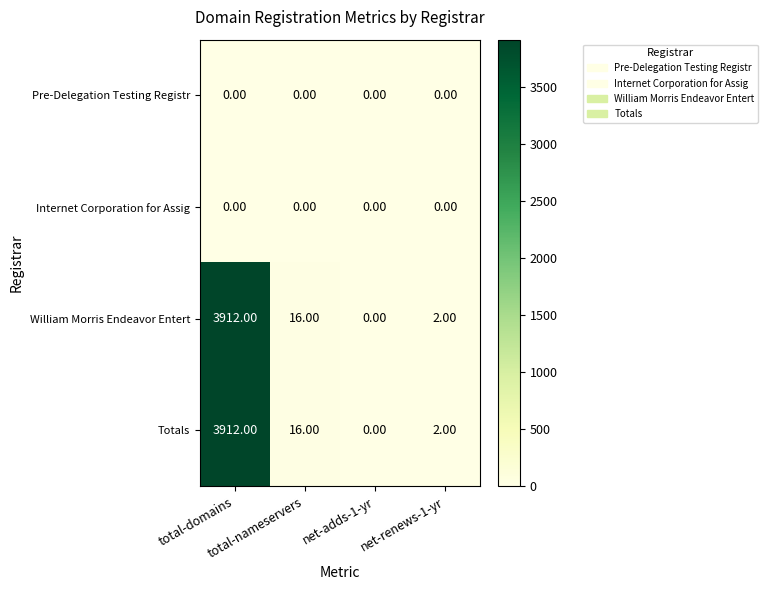

What is the difference between the maximum and minimum values in the Totals series?

3912